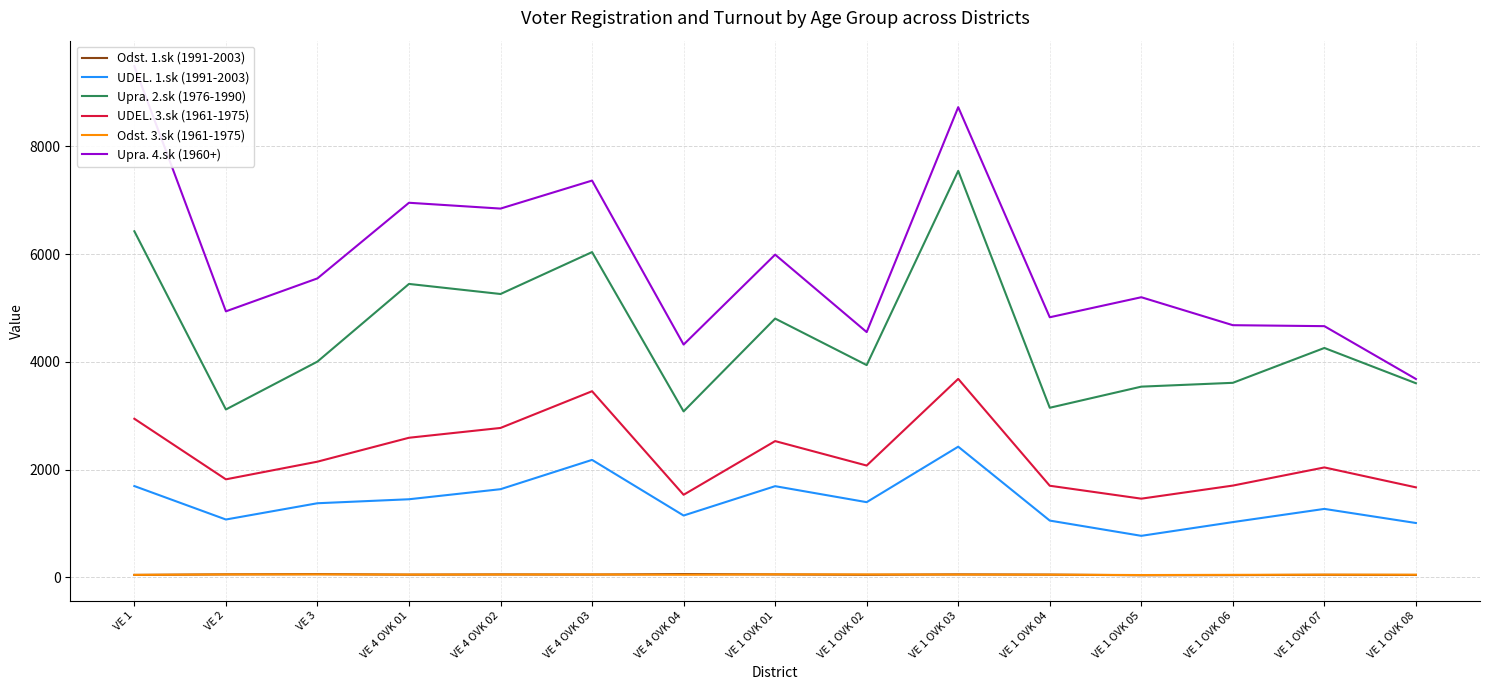

What is the approximate value of Upra. 4.sk (1960+) at VE 1 OVK 07?

4663.0